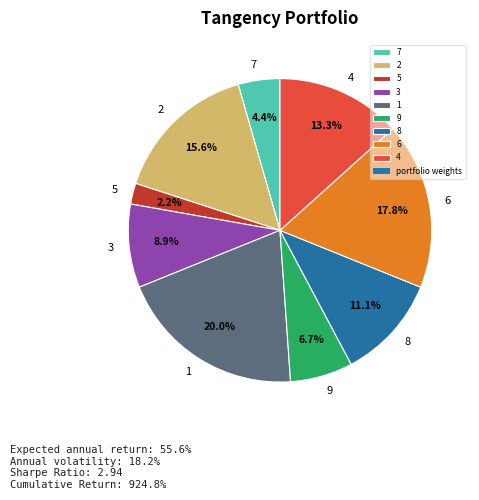

What is the total percentage of 1 and 3?

28.9%